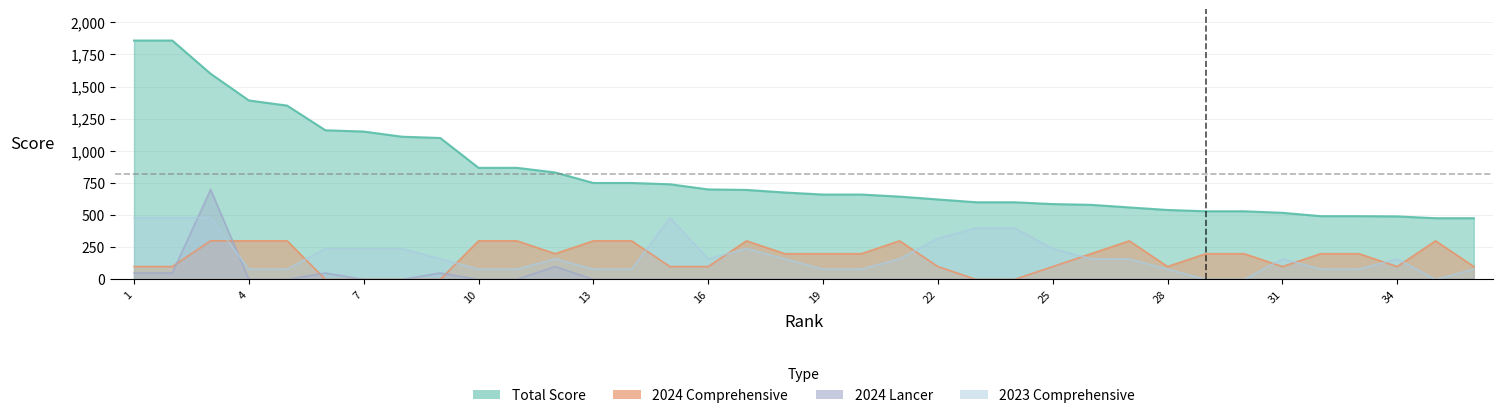

True or false: 2024 Lancer has more than 0 interior local peaks.

True